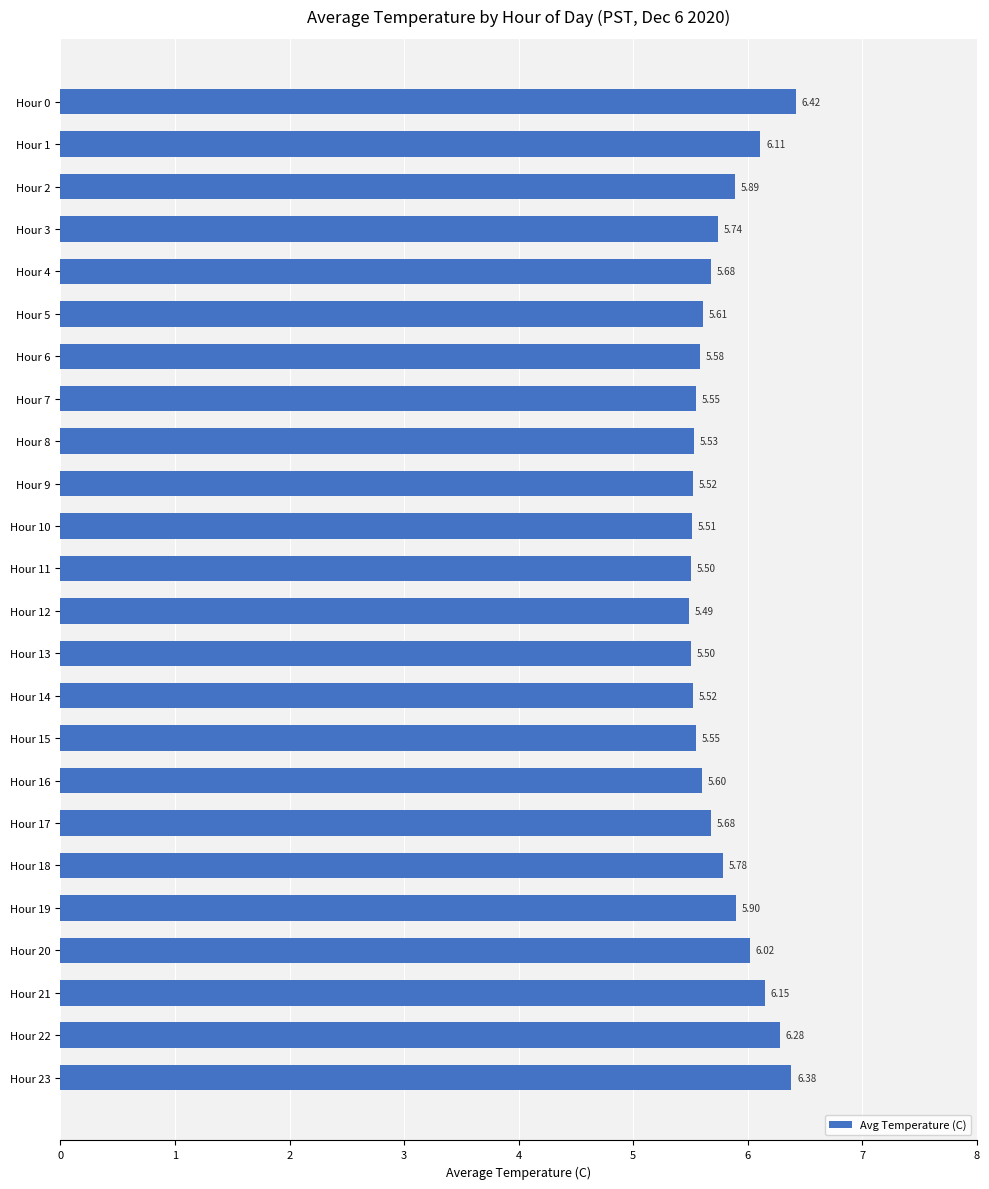

Approximately how many times larger is the value at Hour 3 compared to Hour 17?

1.0